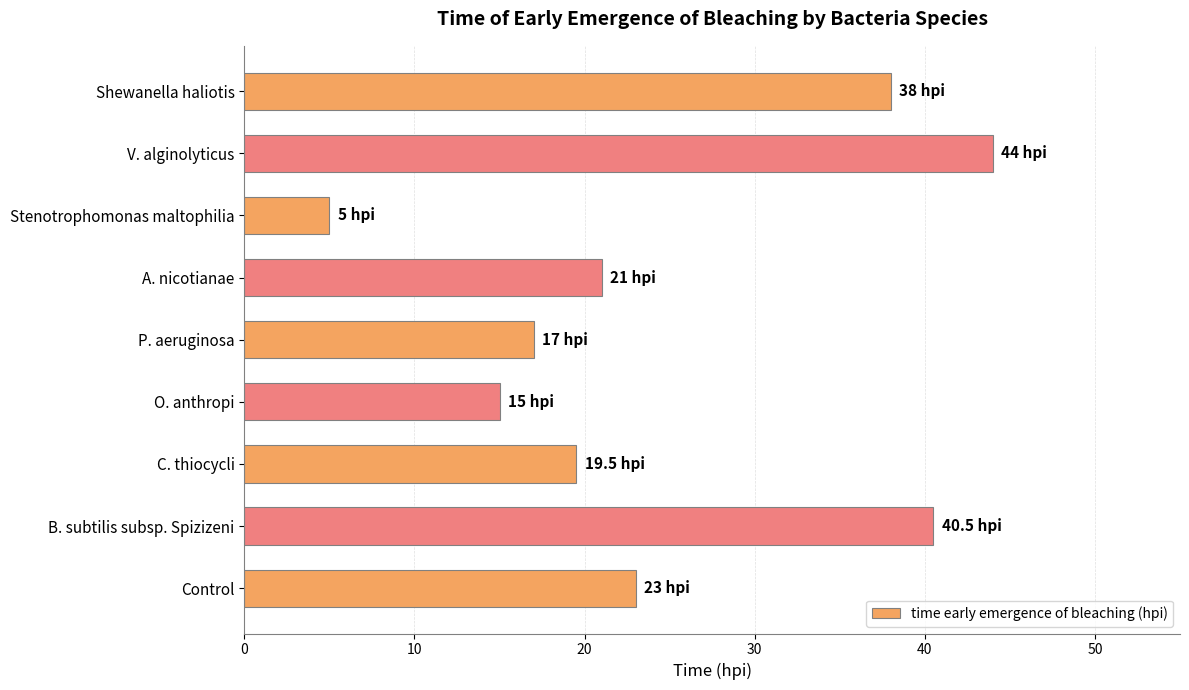

Is it true that the value at Stenotrophomonas maltophilia is 7.6?

False